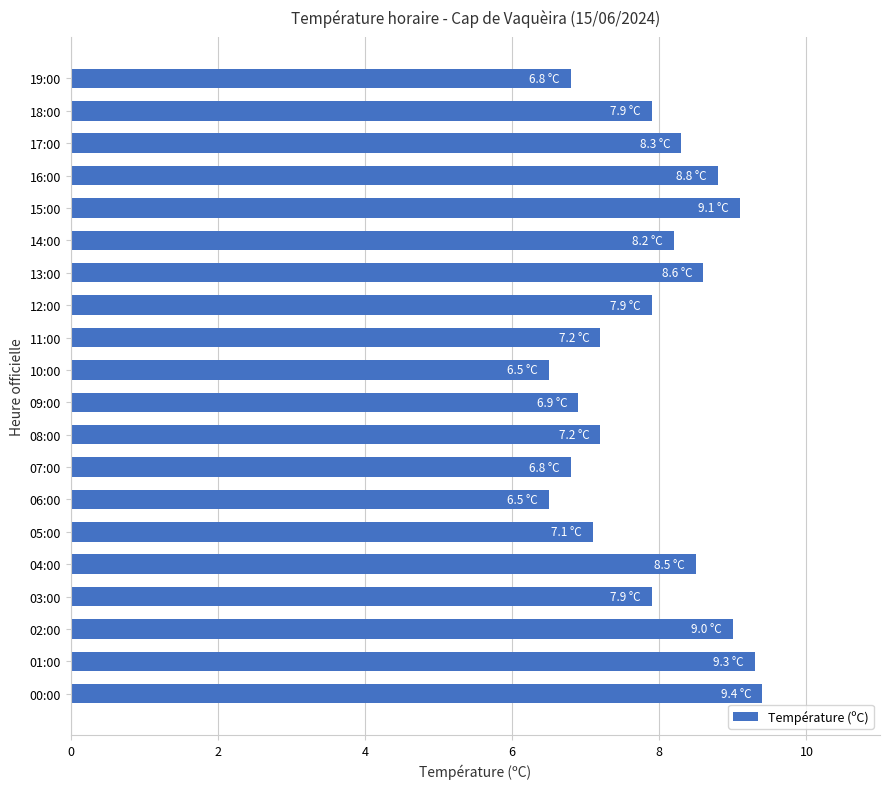

What is the difference between the values at 15:00 and 04:00?

0.6